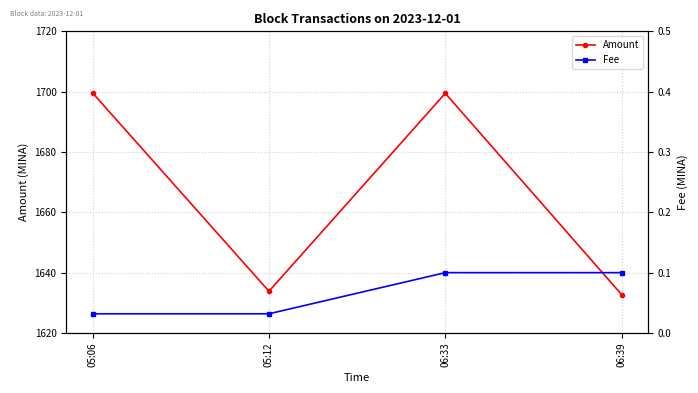

Rank the series at 06:39 from lowest to highest value.

Fee, Amount